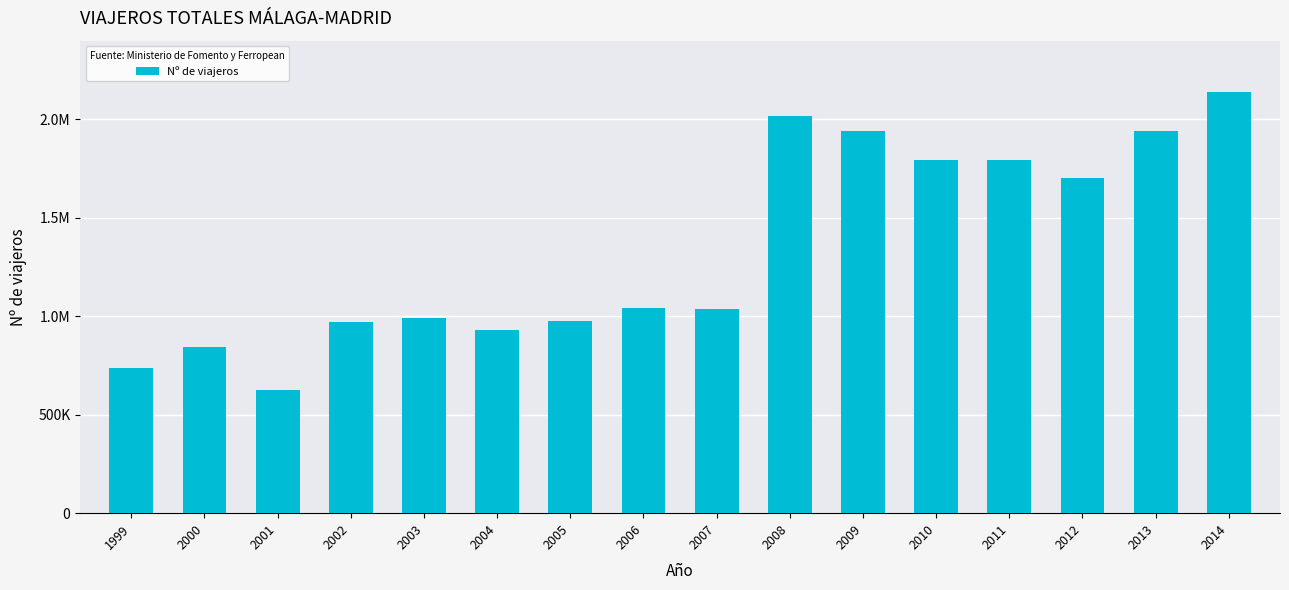

Does the chart contain any negative values?

No